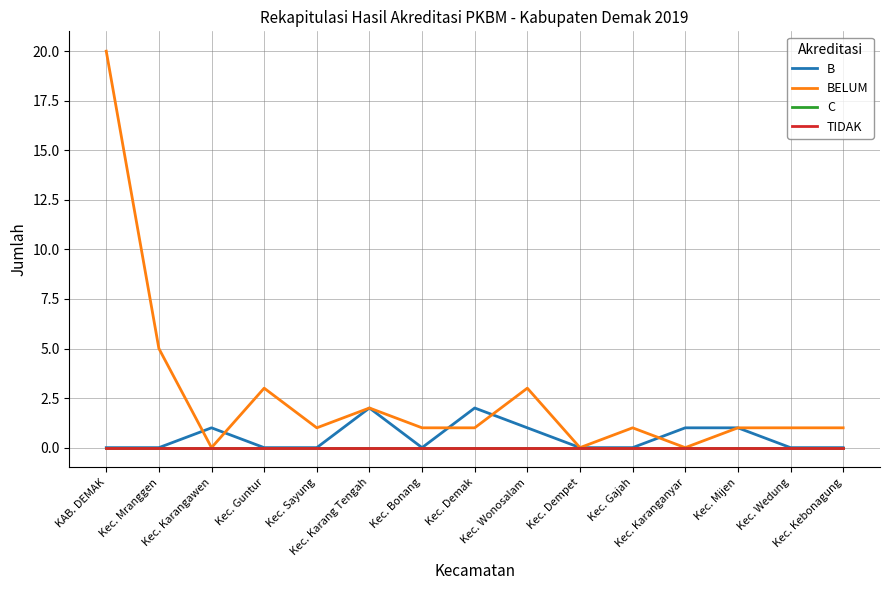

Between KAB. DEMAK and Kec. Mijen, which is larger?

Kec. Mijen